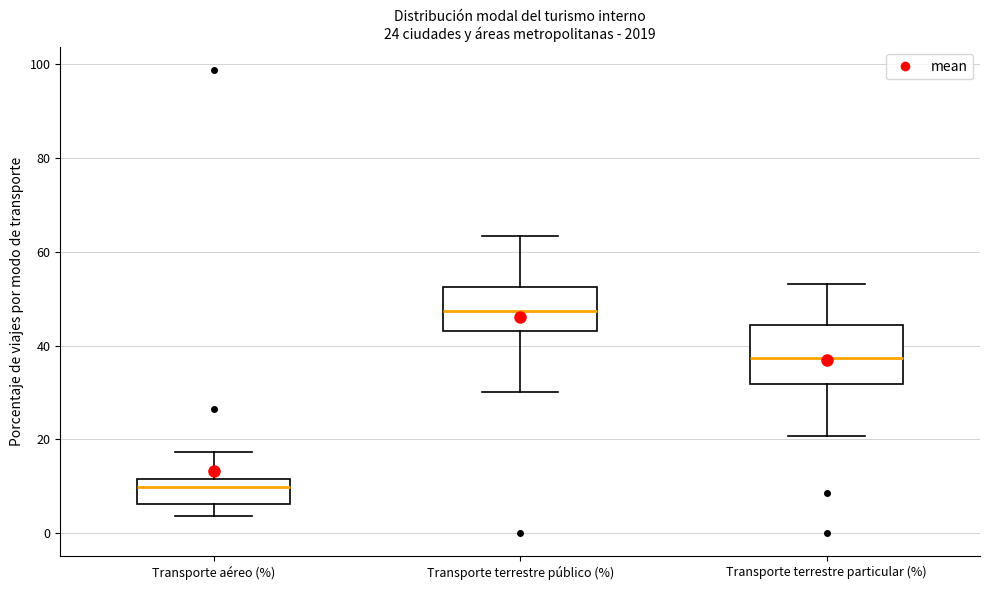

Which box has the highest median line?

Transporte terrestre público (%)